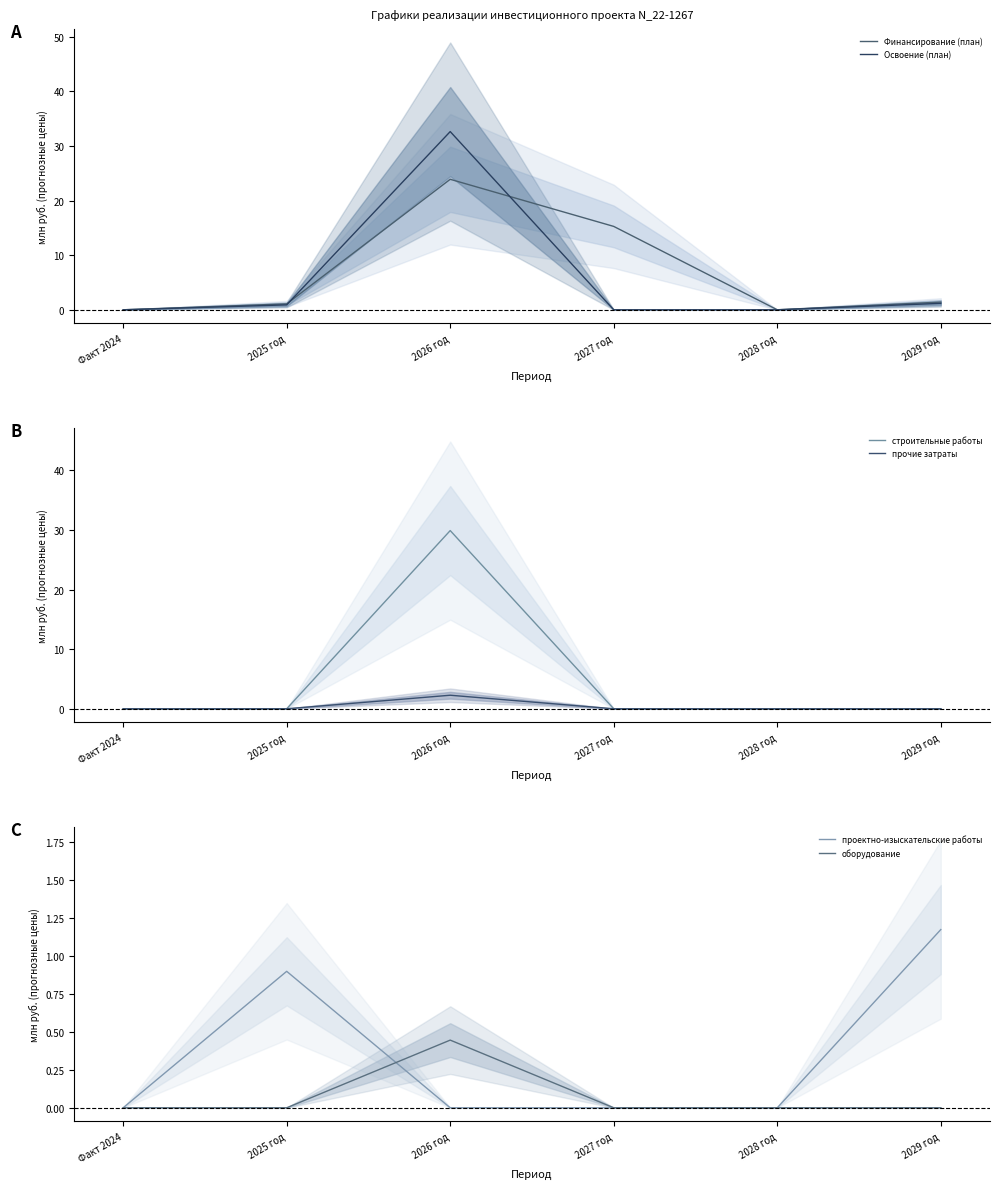

What is the label of the 6th point from the right?

Факт 2024